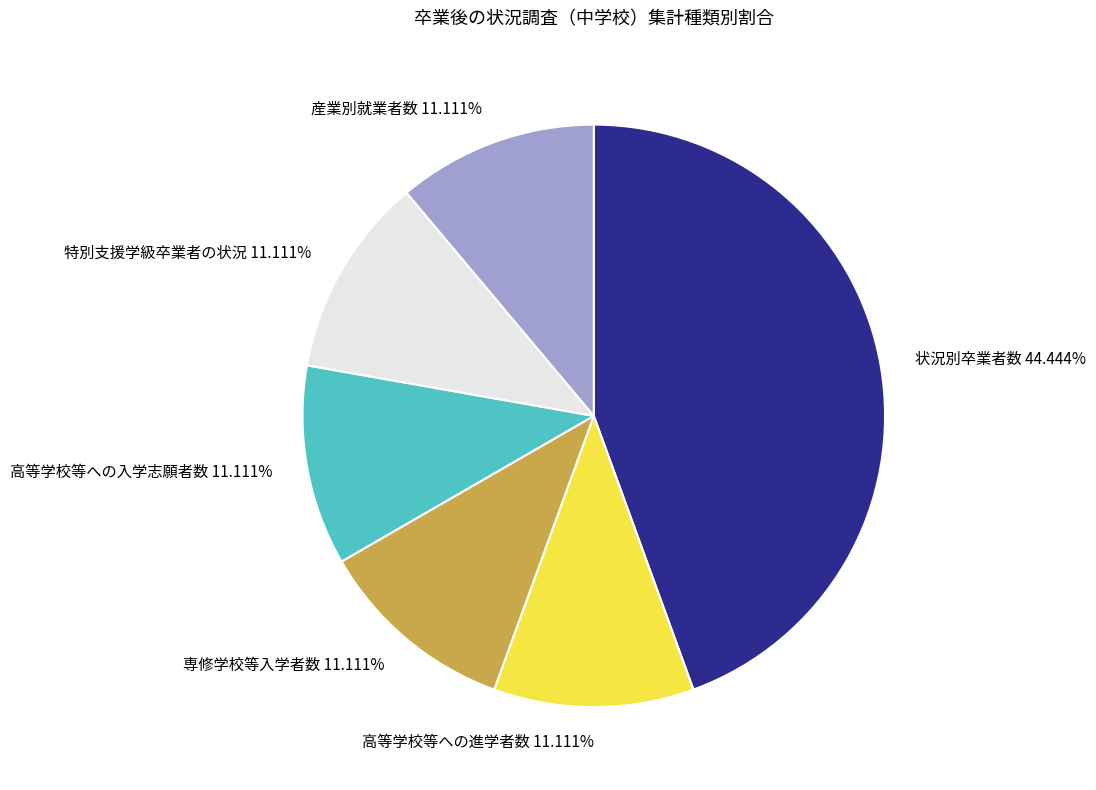

To the nearest percent, what portion does 高等学校等への進学者数 represent?

11%